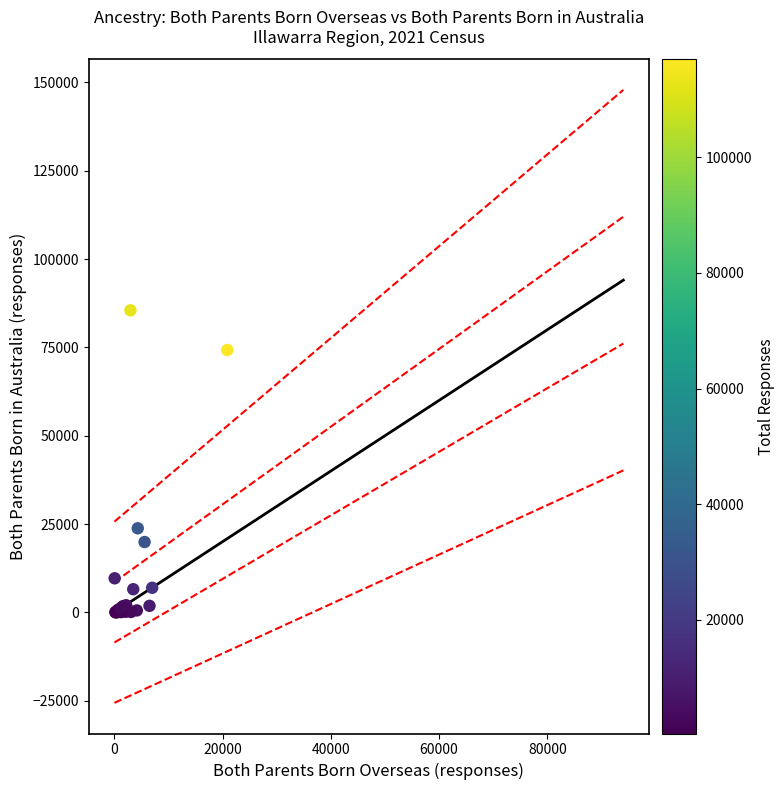

What Y value in the scatter plot is closest to 42755?

23788